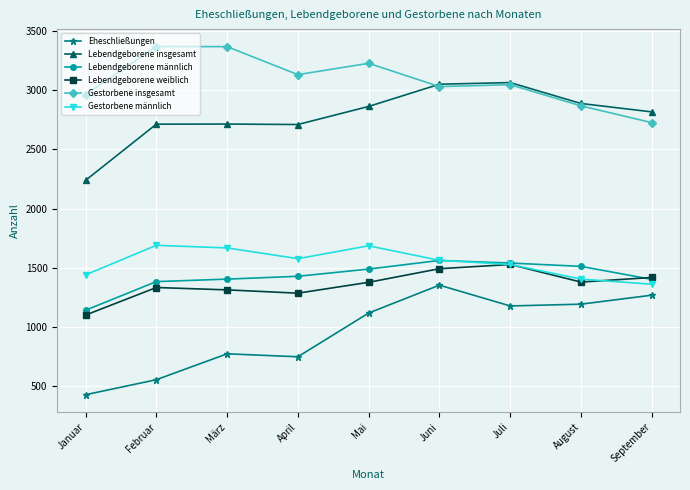

Count the number of categories in the chart.

9